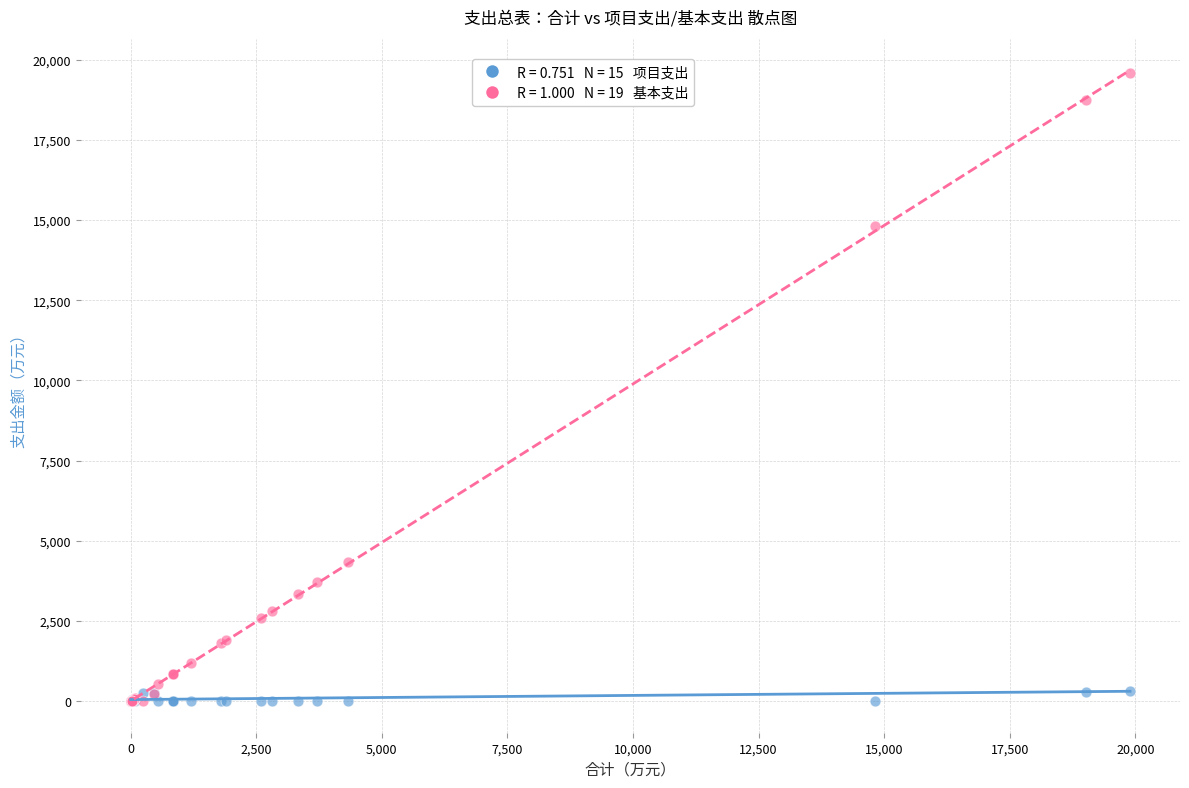

Across all series, what Y value is closest to 9787?

14814.6